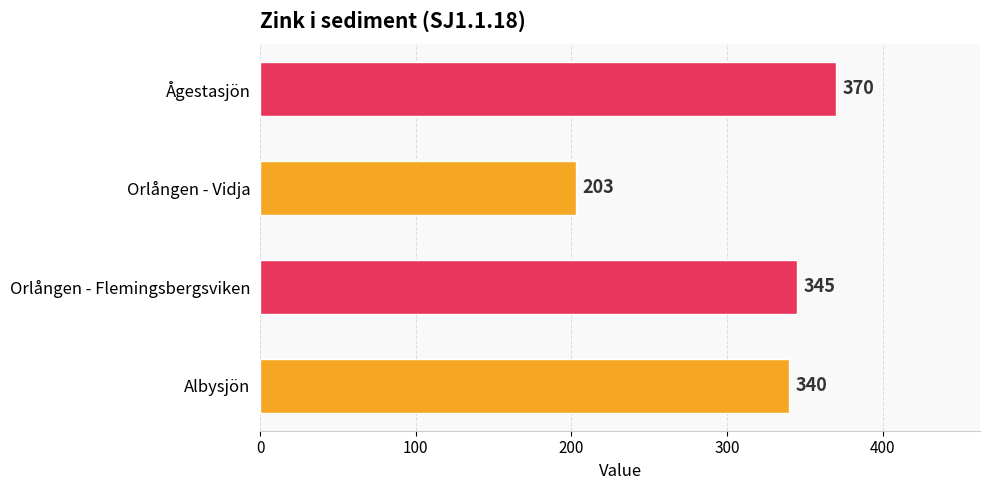

Between Albysjön and Ågestasjön, which is larger?

Ågestasjön